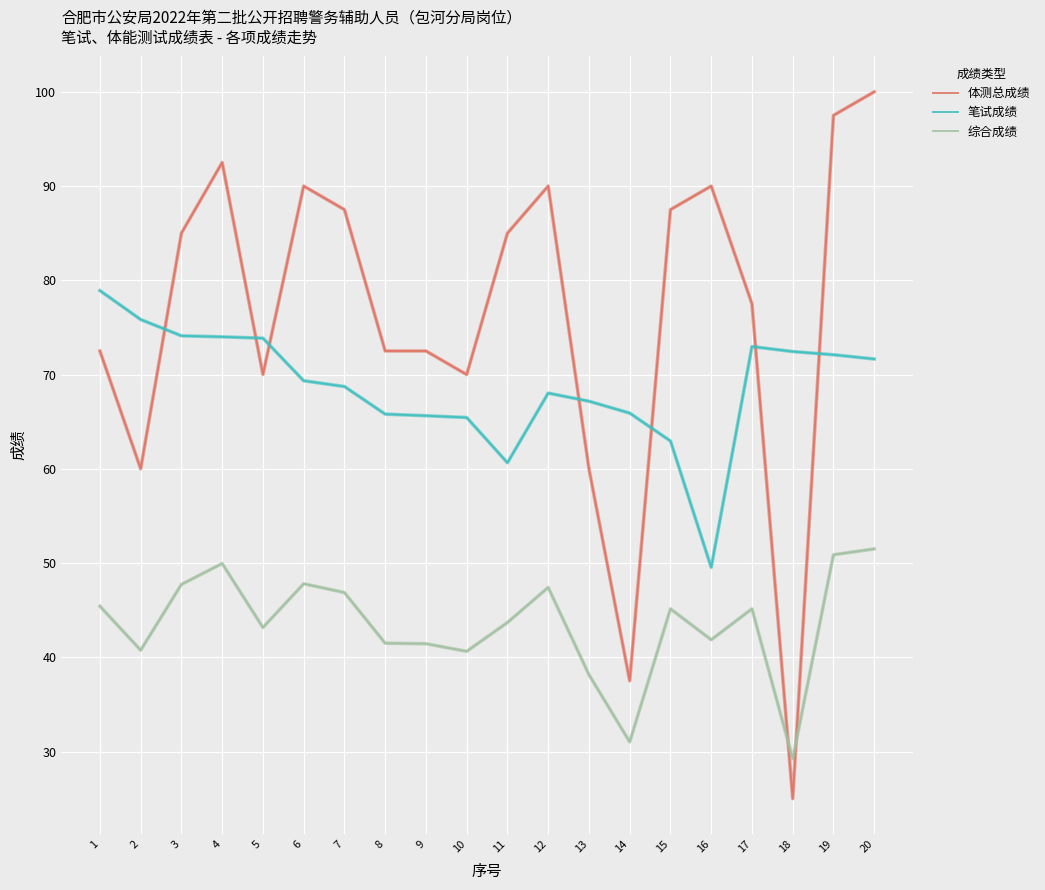

Rank the series at 18 from lowest to highest value.

体测总成绩, 综合成绩, 笔试成绩